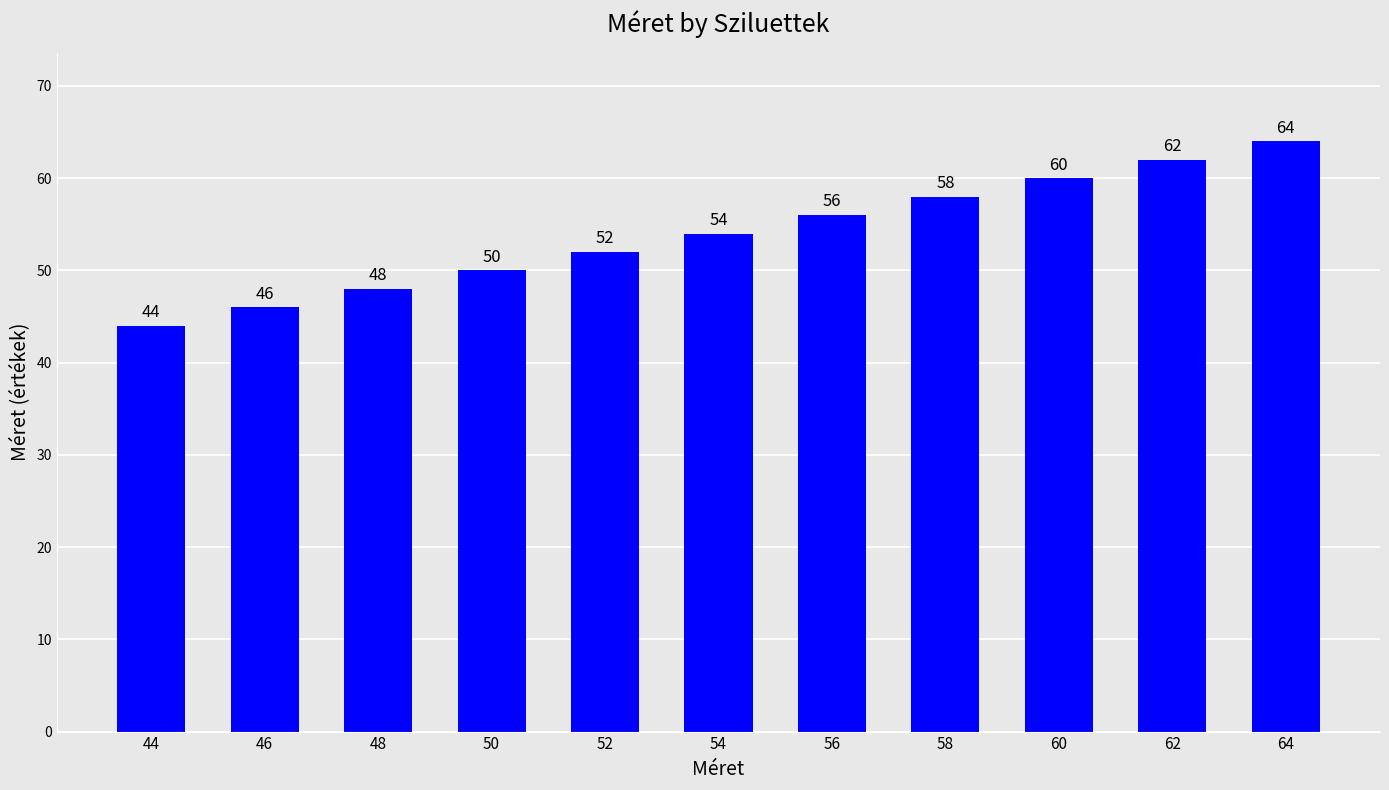

What is the difference between the maximum and minimum values?

20